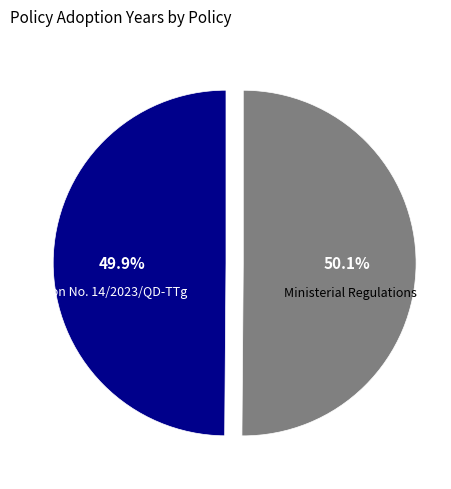

Which slice is the smallest?

Decision No. 14/2023/QD-TTg (Vietnam)